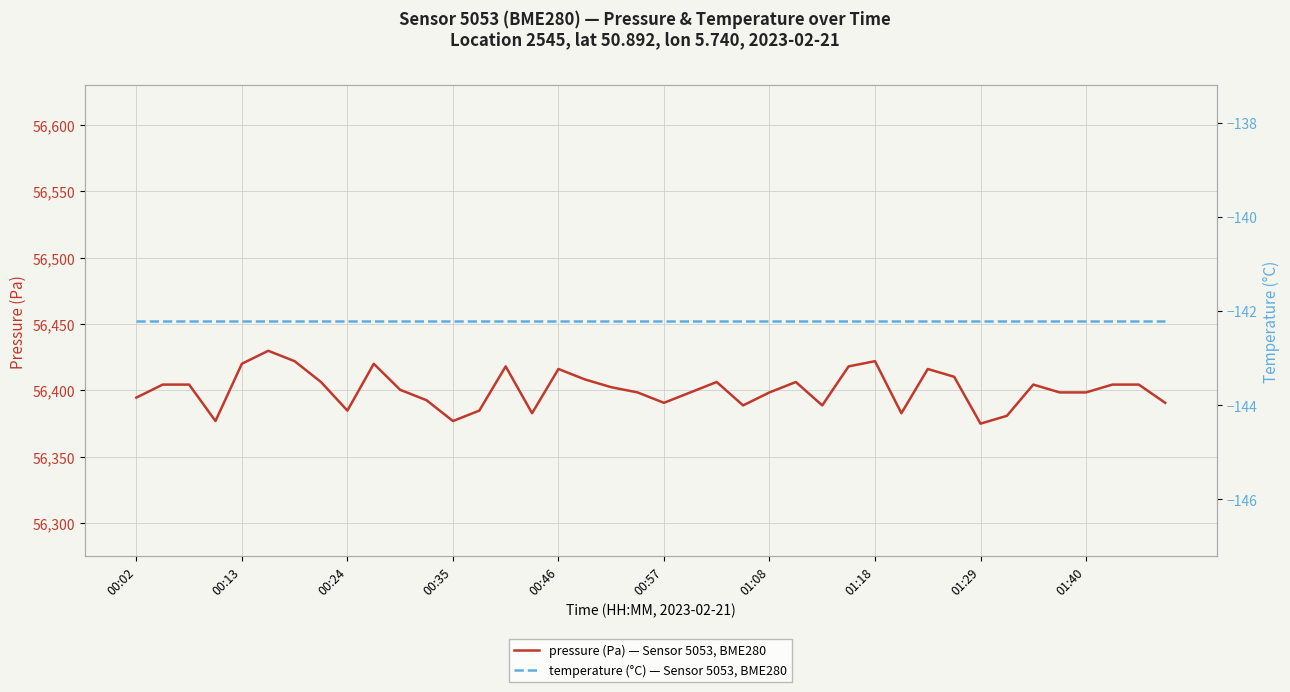

True or false: pressure (Pa) — Sensor 5053, BME280 and temperature (°C) — Sensor 5053, BME280 cross at least once.

False